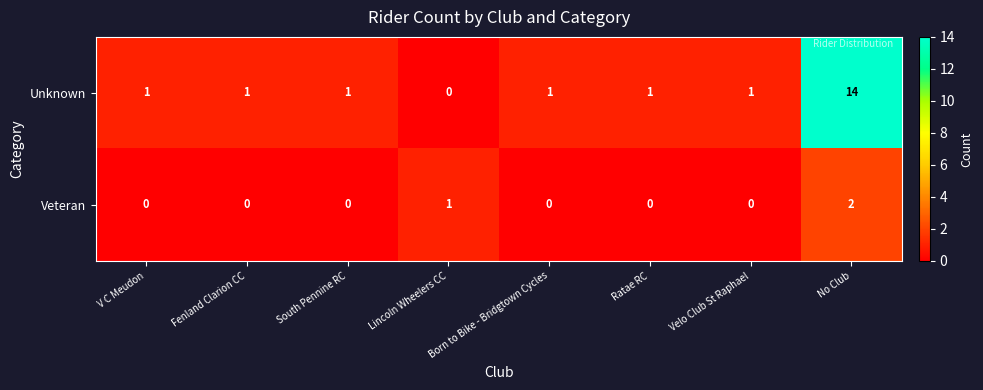

Rank the series at Velo Club St Raphael from lowest to highest value.

Veteran, Unknown